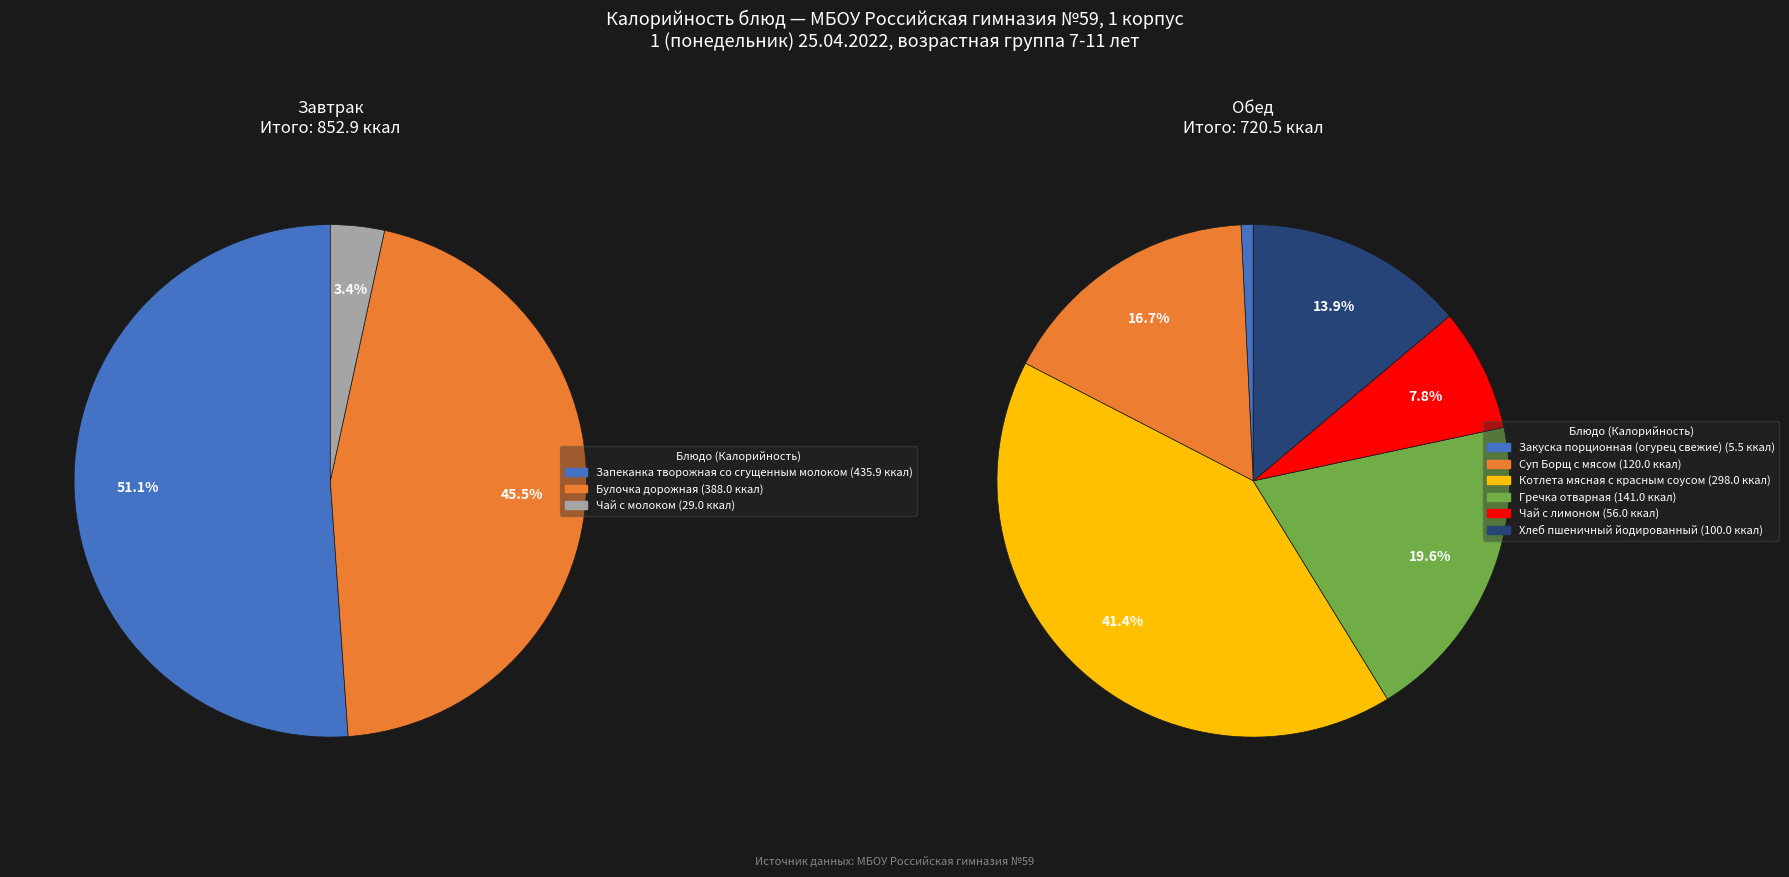

What is the change in value from Котлета мясная с красным соусом to Чай с лимоном?

-242.0